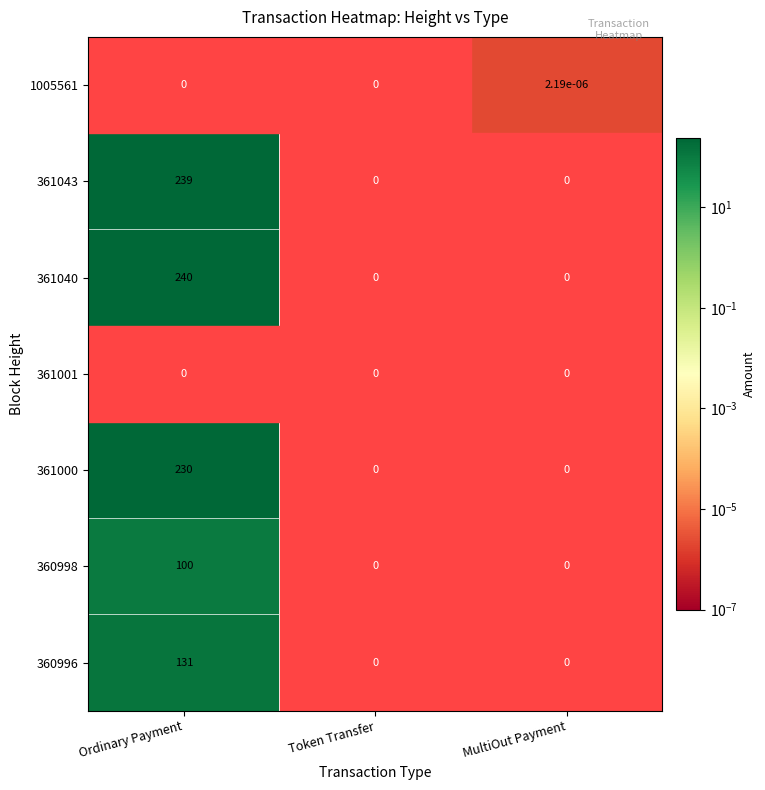

The value of 360998 at Ordinary Payment is 100.0. True or false?

True